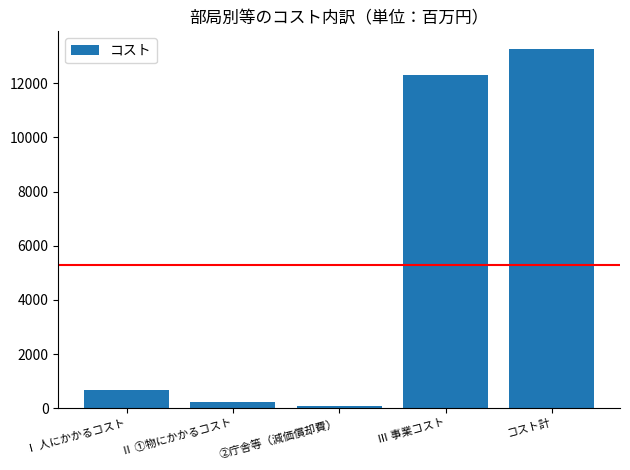

What is the ratio of the value at コスト計 to the value at Ⅲ 事業コスト?

1.1